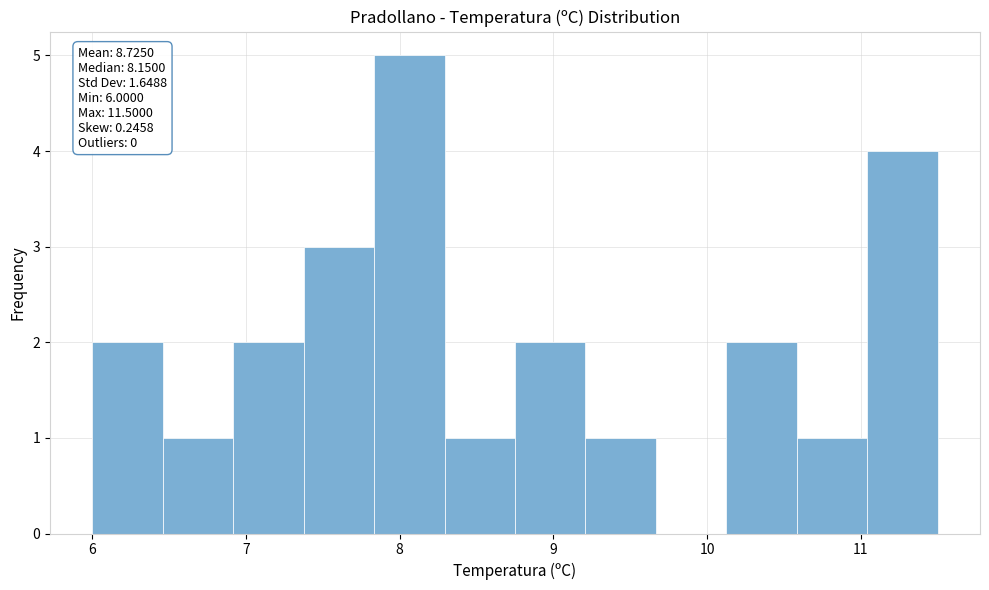

Over which range of the x-axis is the bar tallest?

7.8 to 8.3